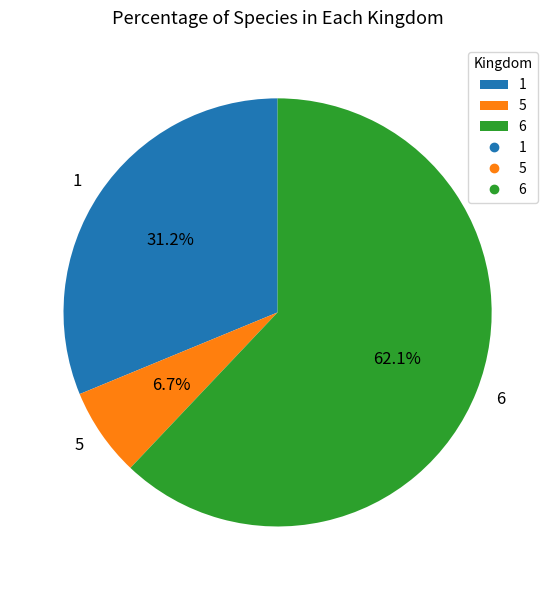

Is there any slice that represents more than half of the pie?

Yes